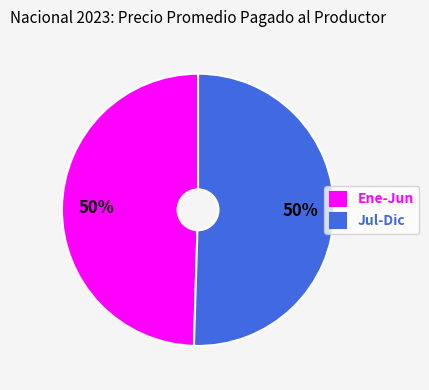

The Ene-Jun slice represents 50% of the pie. True or false?

True